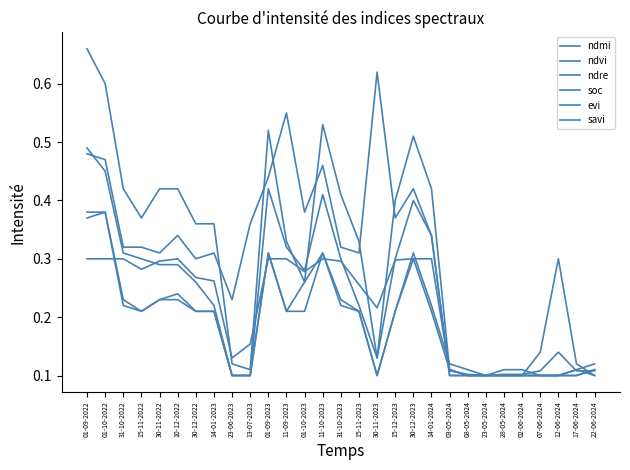

At which label is savi closest to 0?

23-06-2023